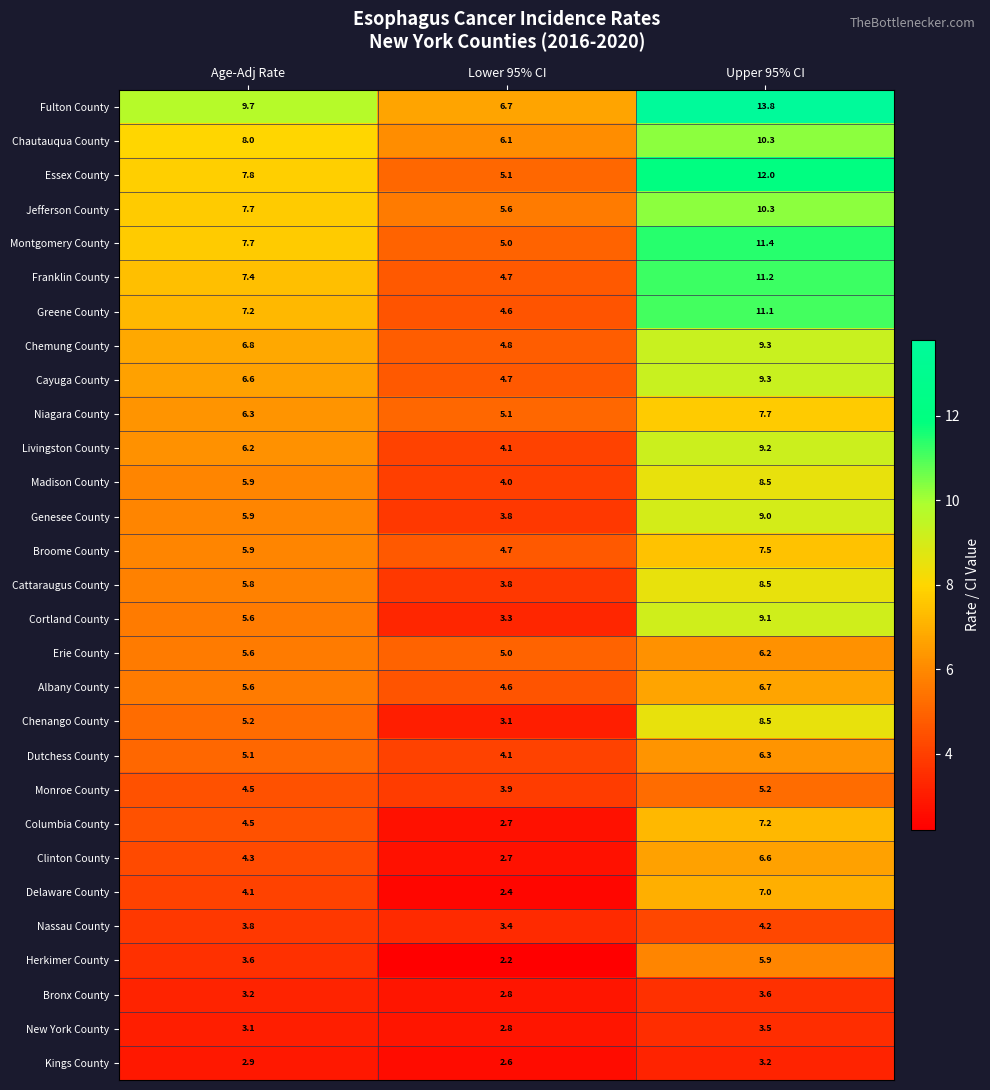

List the labels in order of Chenango County value, smallest first.

Lower 95% CI, Age-Adj Rate, Upper 95% CI